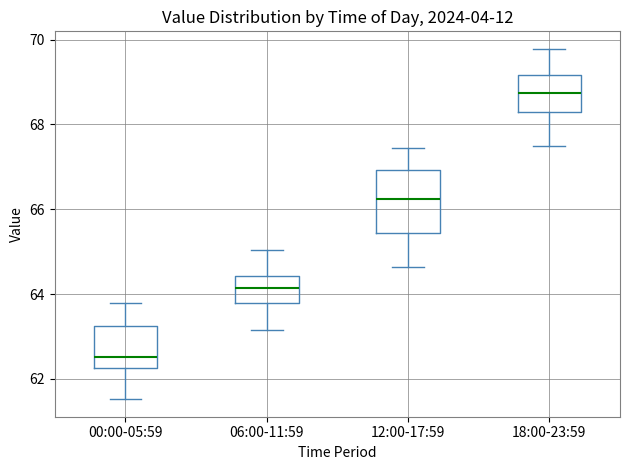

Comparing the boxes themselves (not the whiskers), which one is the tallest?

12:00-17:59